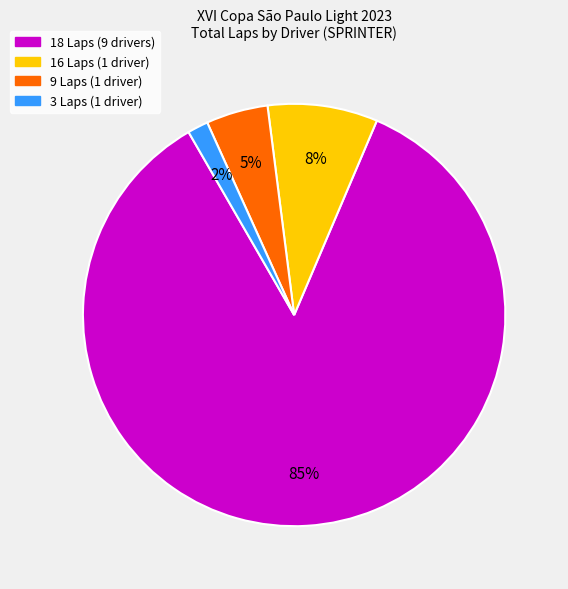

Rank the categories by value from highest to lowest.

18 Laps (9 drivers), 16 Laps (1 driver), 9 Laps (1 driver), 3 Laps (1 driver)